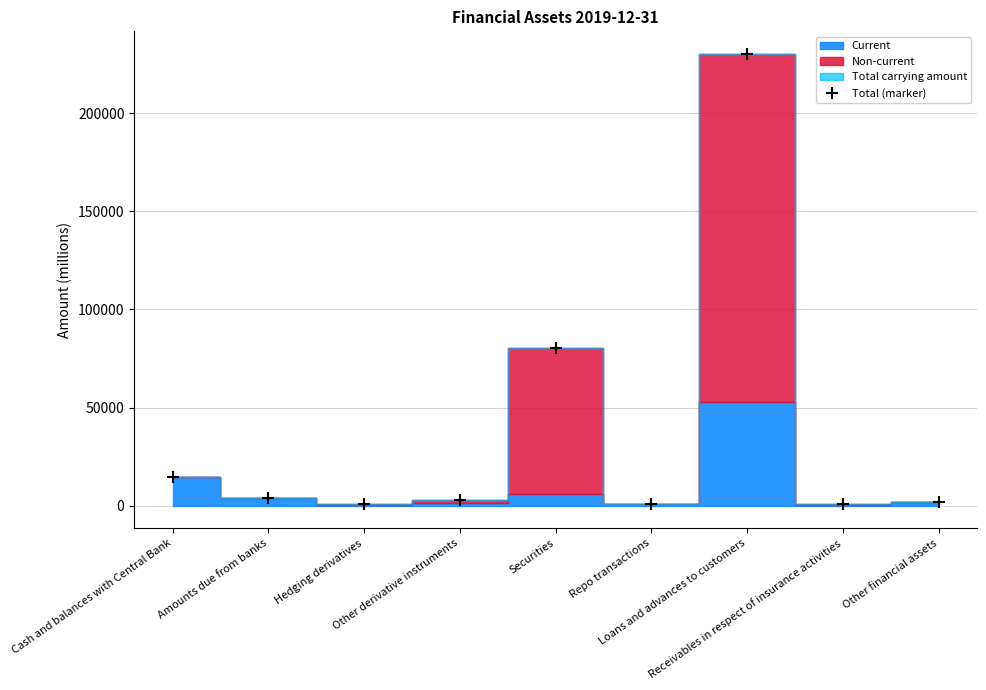

True or false: there are more than 1 points higher than both neighbors.

True